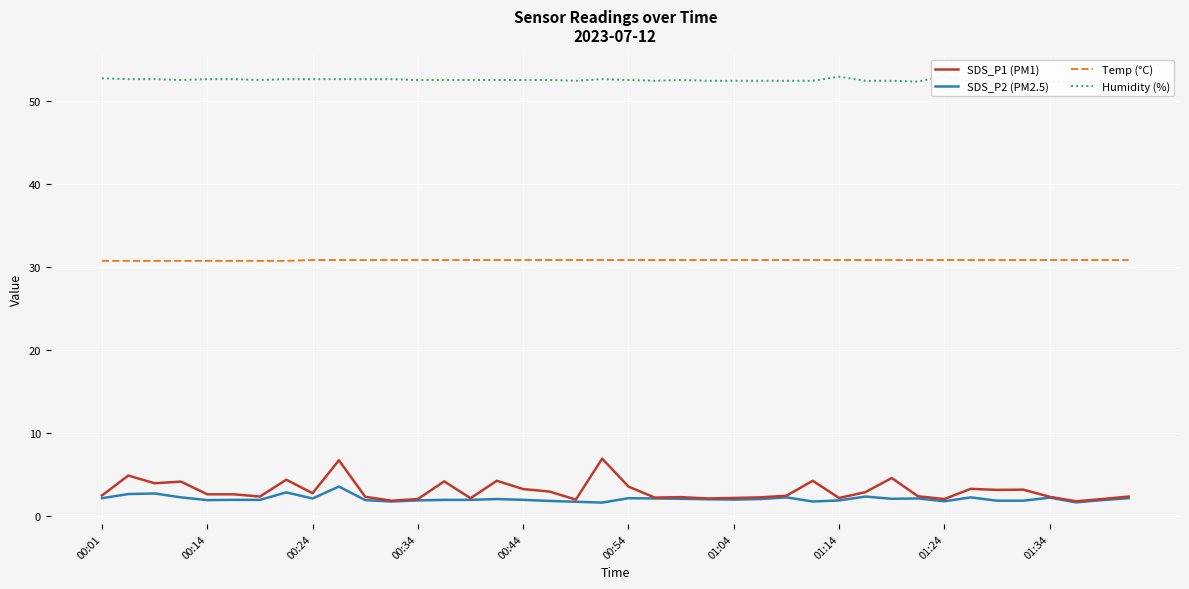

True or false: Humidity (%) and SDS_P2 (PM2.5) intersect in this chart.

False